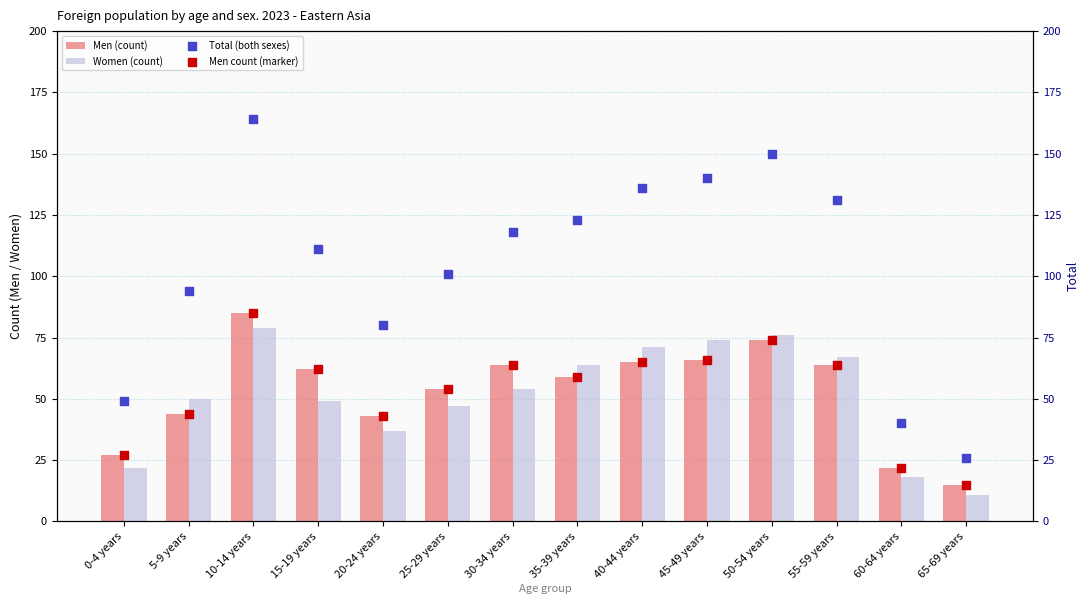

Which series reaches the maximum Y coordinate?

Total (both sexes)